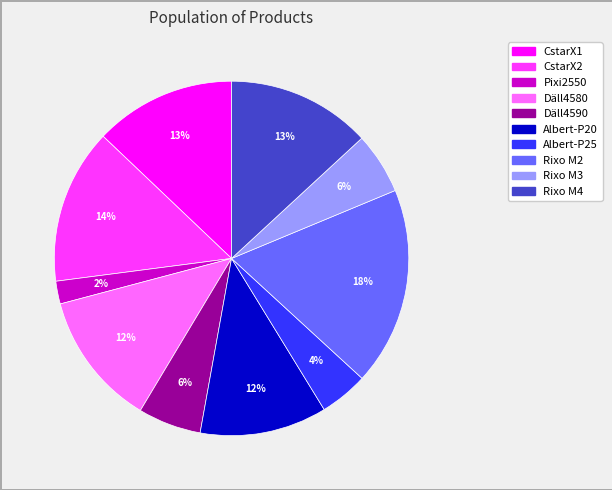

To the nearest percent, what is the average slice percentage?

10%